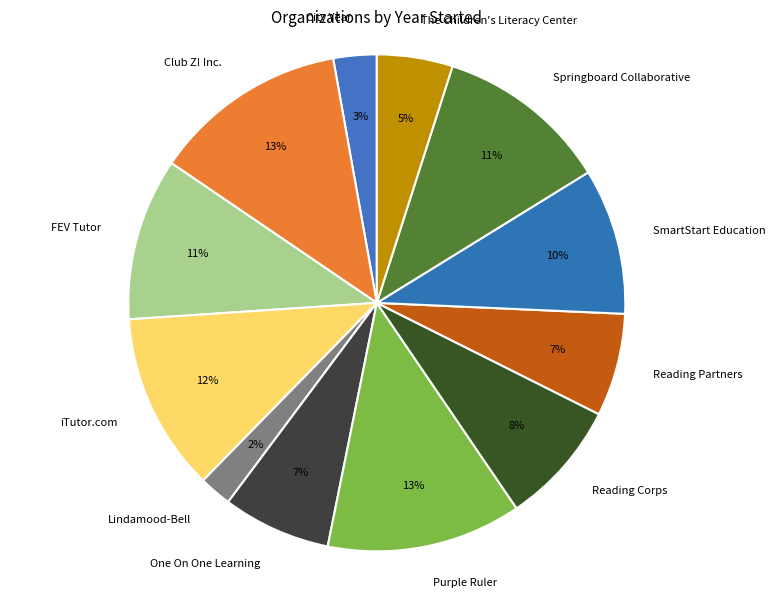

Does SmartStart Education represent more than half of the total?

No